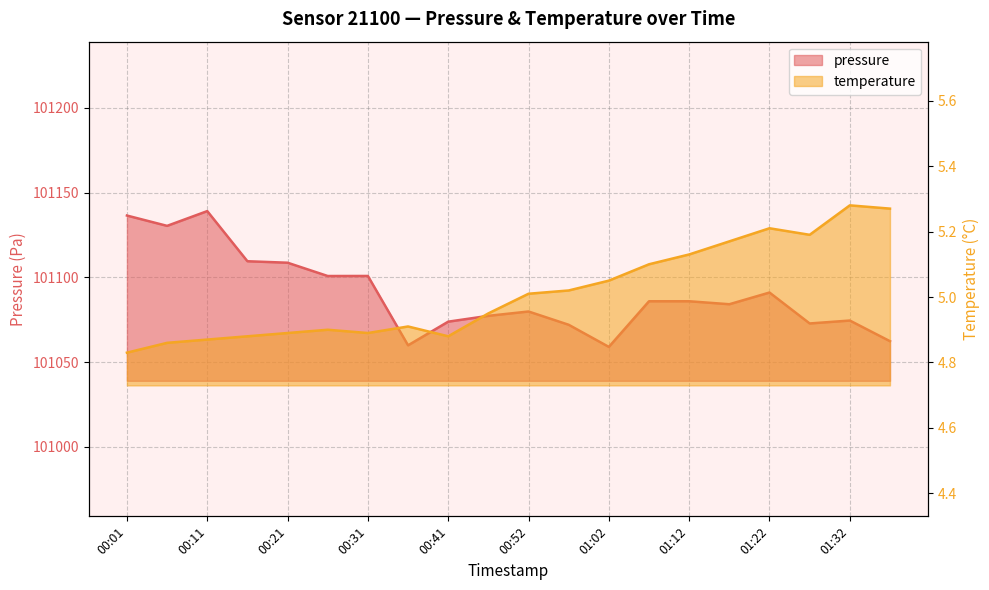

Where is the first local minimum for pressure?

00:06